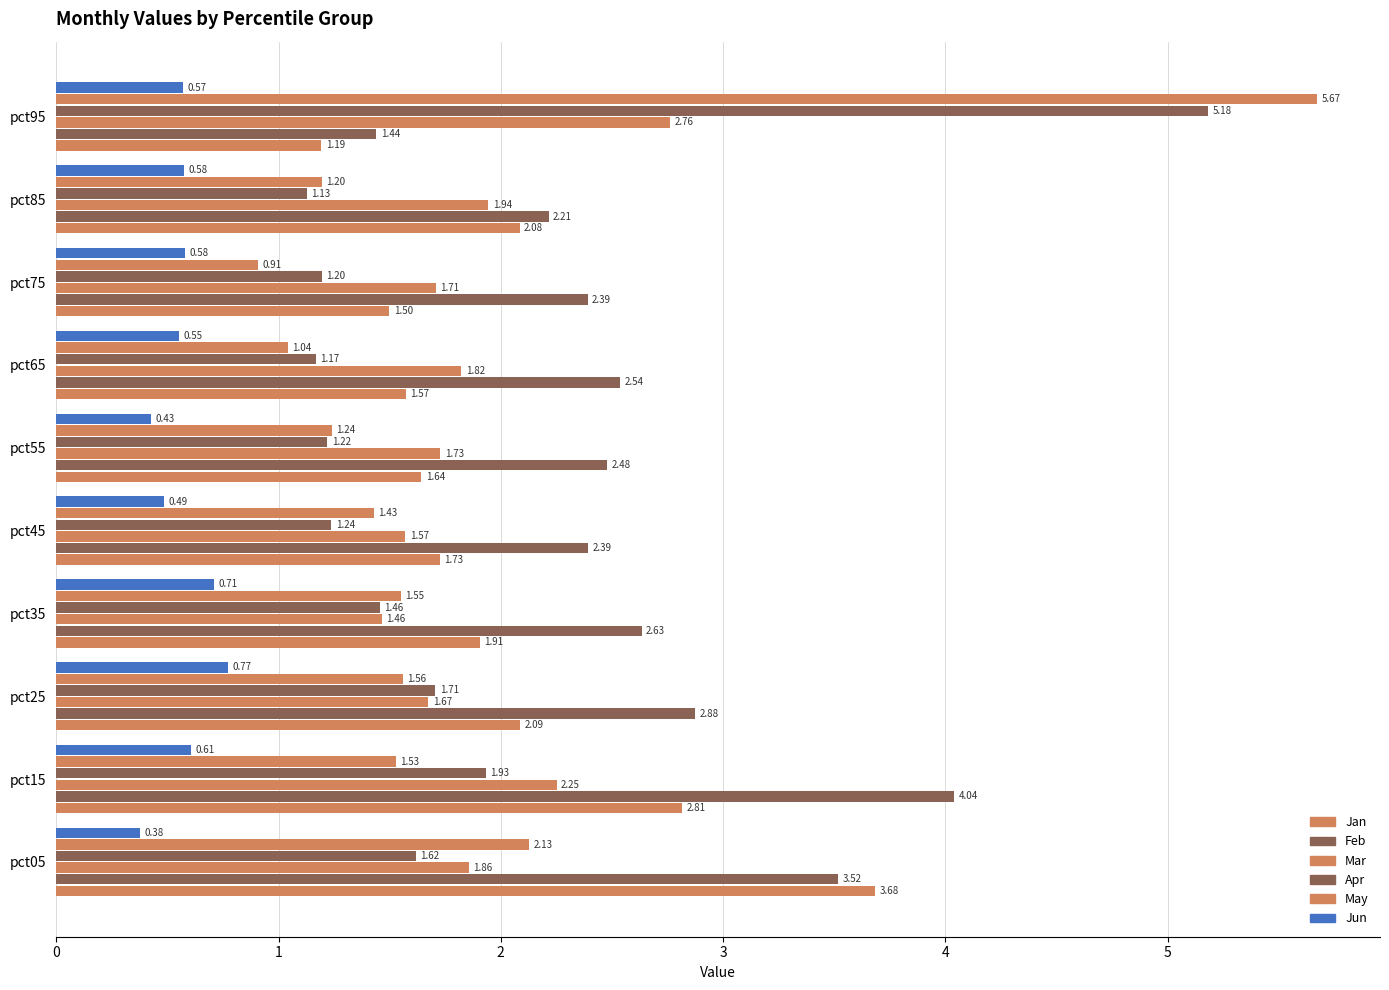

How many series are shown in this chart?

6